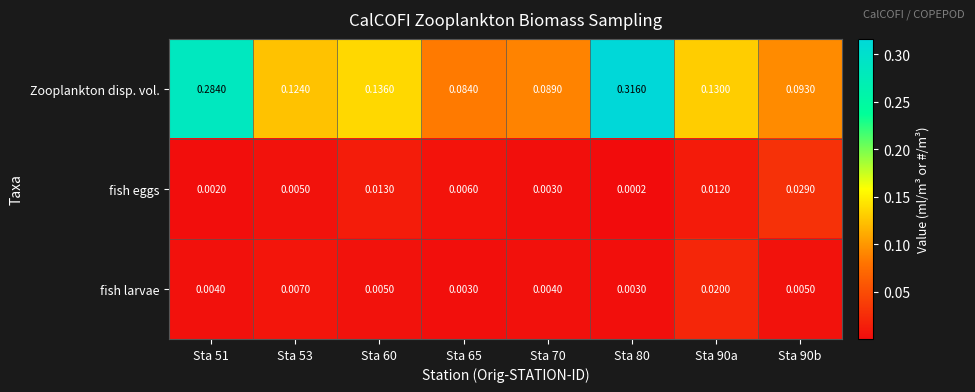

Which series changed the most between Sta 53 and Sta 70?

Zooplankton disp. vol.